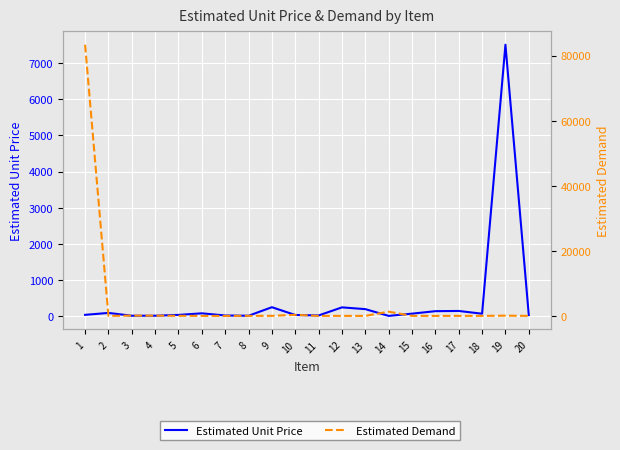

Is it true that Estimated Demand equals 24.0 at 17?

False